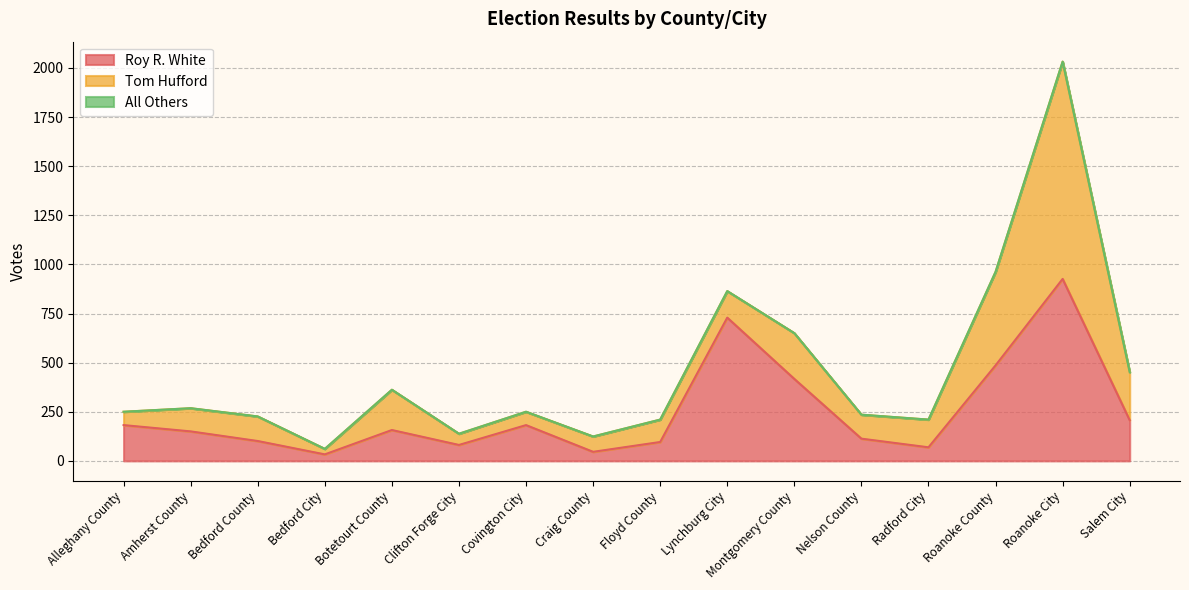

What is the label of the 8th point from the right?

Floyd County